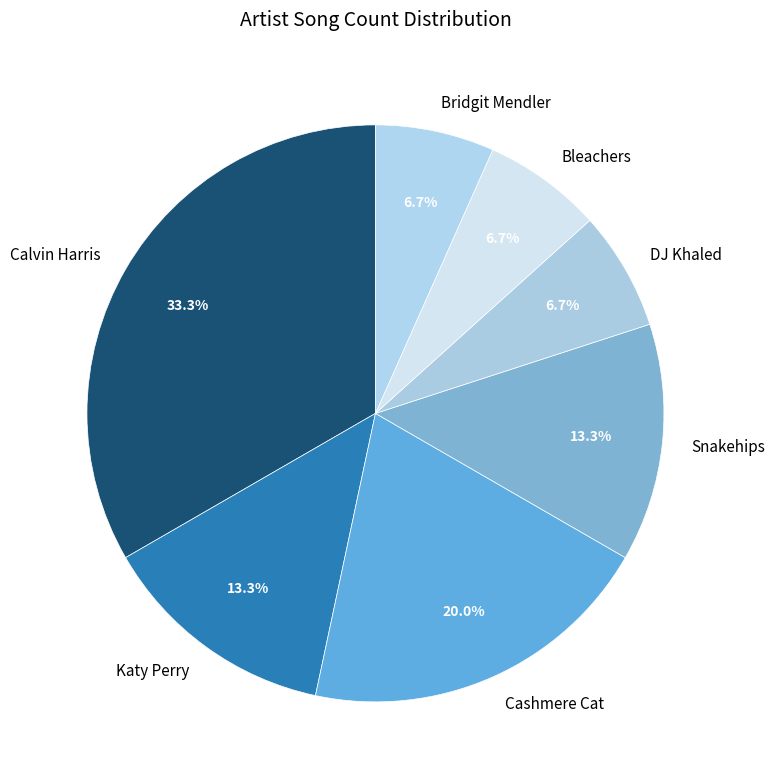

Is there any slice that represents more than half of the pie?

No